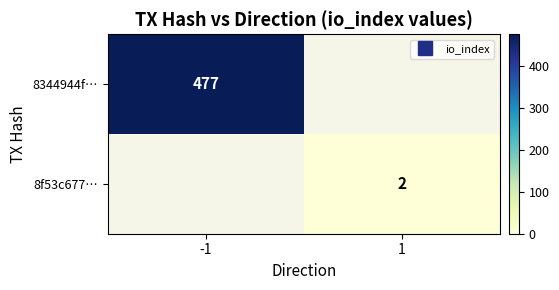

Is it true that 8f53c677… equals 2.7 at 1?

False